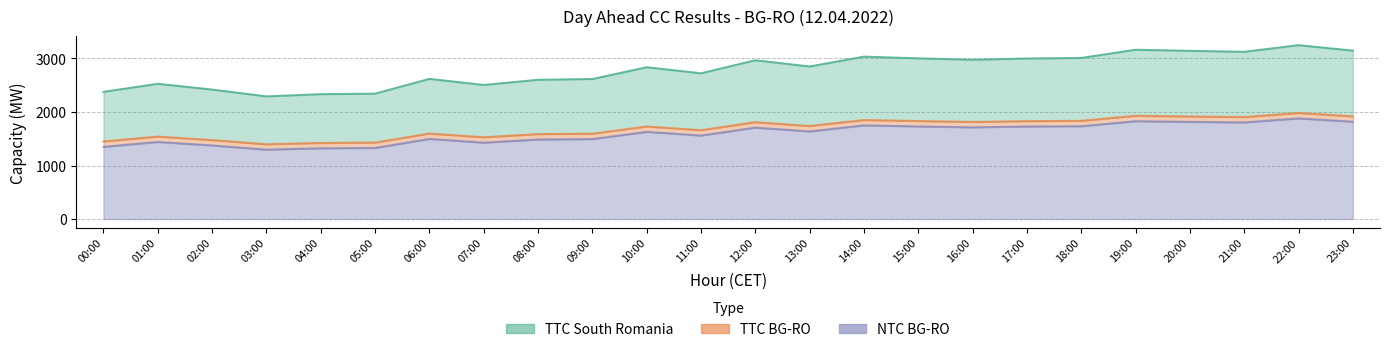

Between 01:00 and 14:00, which is larger?

14:00